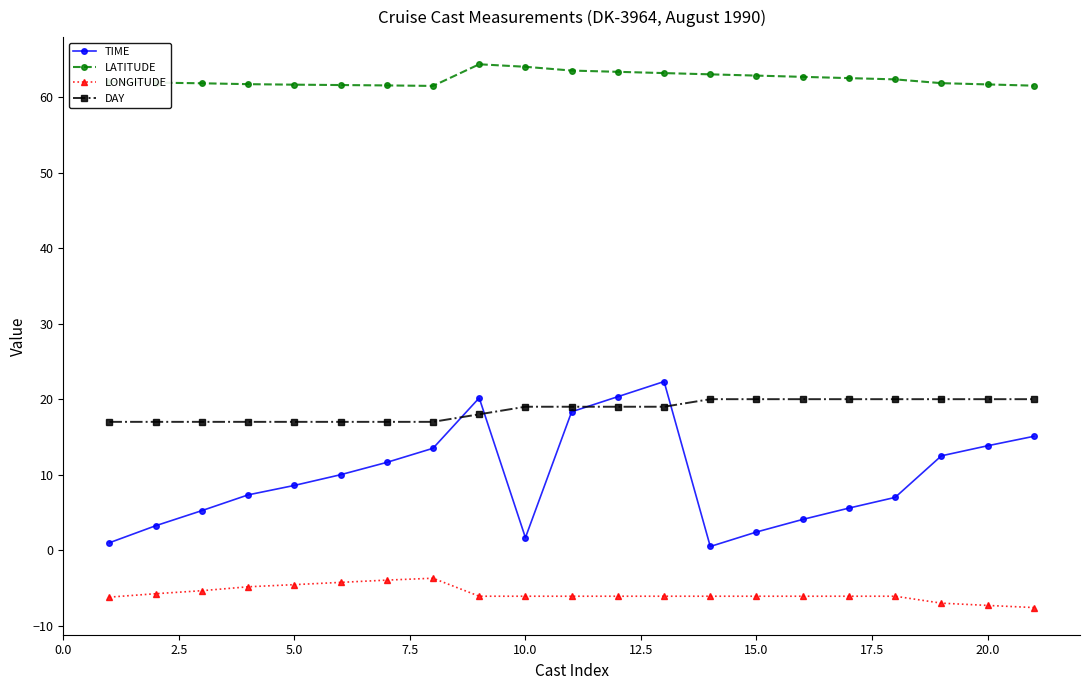

How many lines are shown in the chart?

4